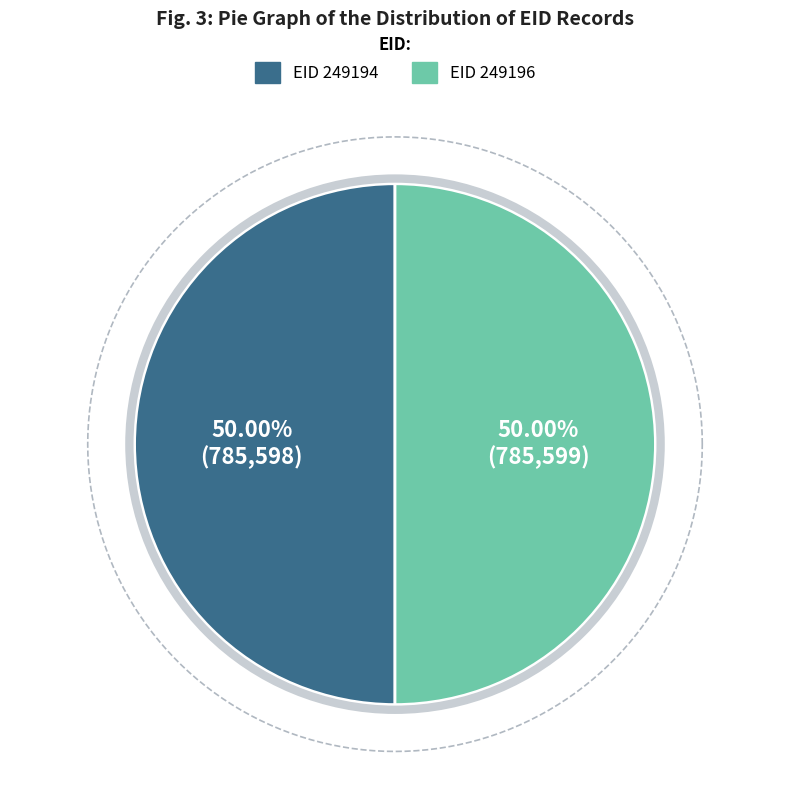

Is 249196 the majority of the pie?

Yes